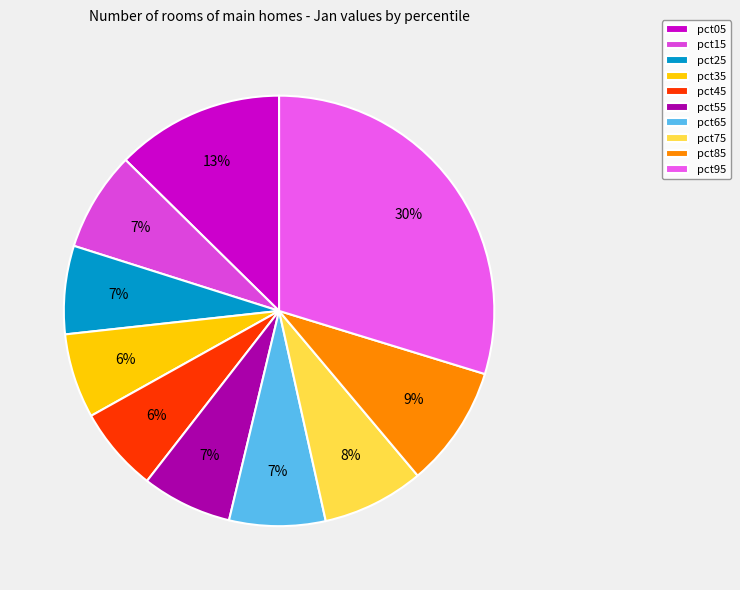

True or false: pct95 accounts for 30% of the total.

True